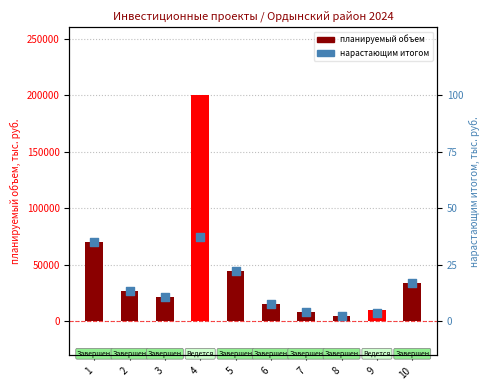

Which series contains the lowest Y value?

нарастающим